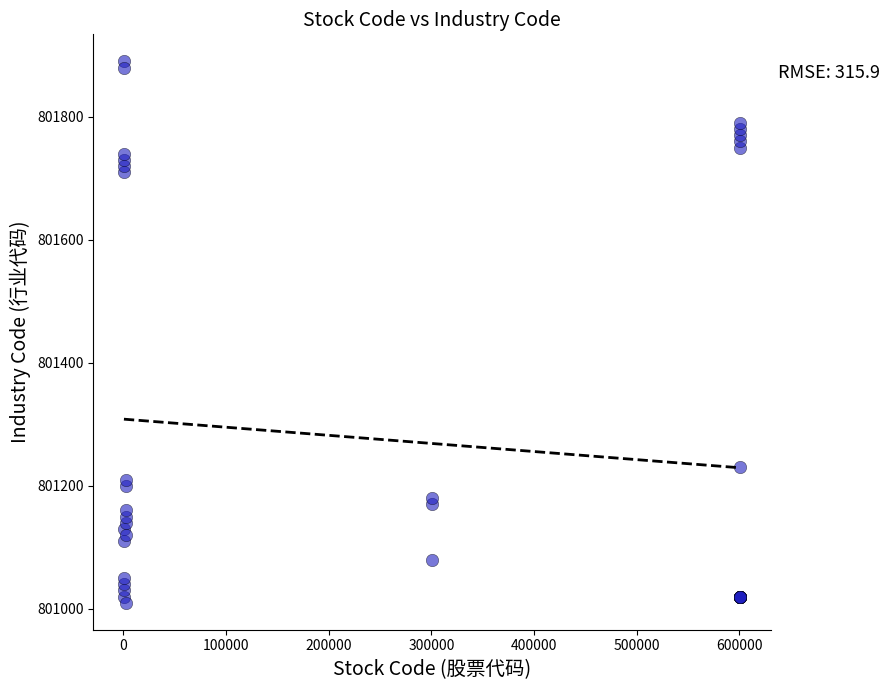

What Y value in the scatter plot is closest to 801450?

801230